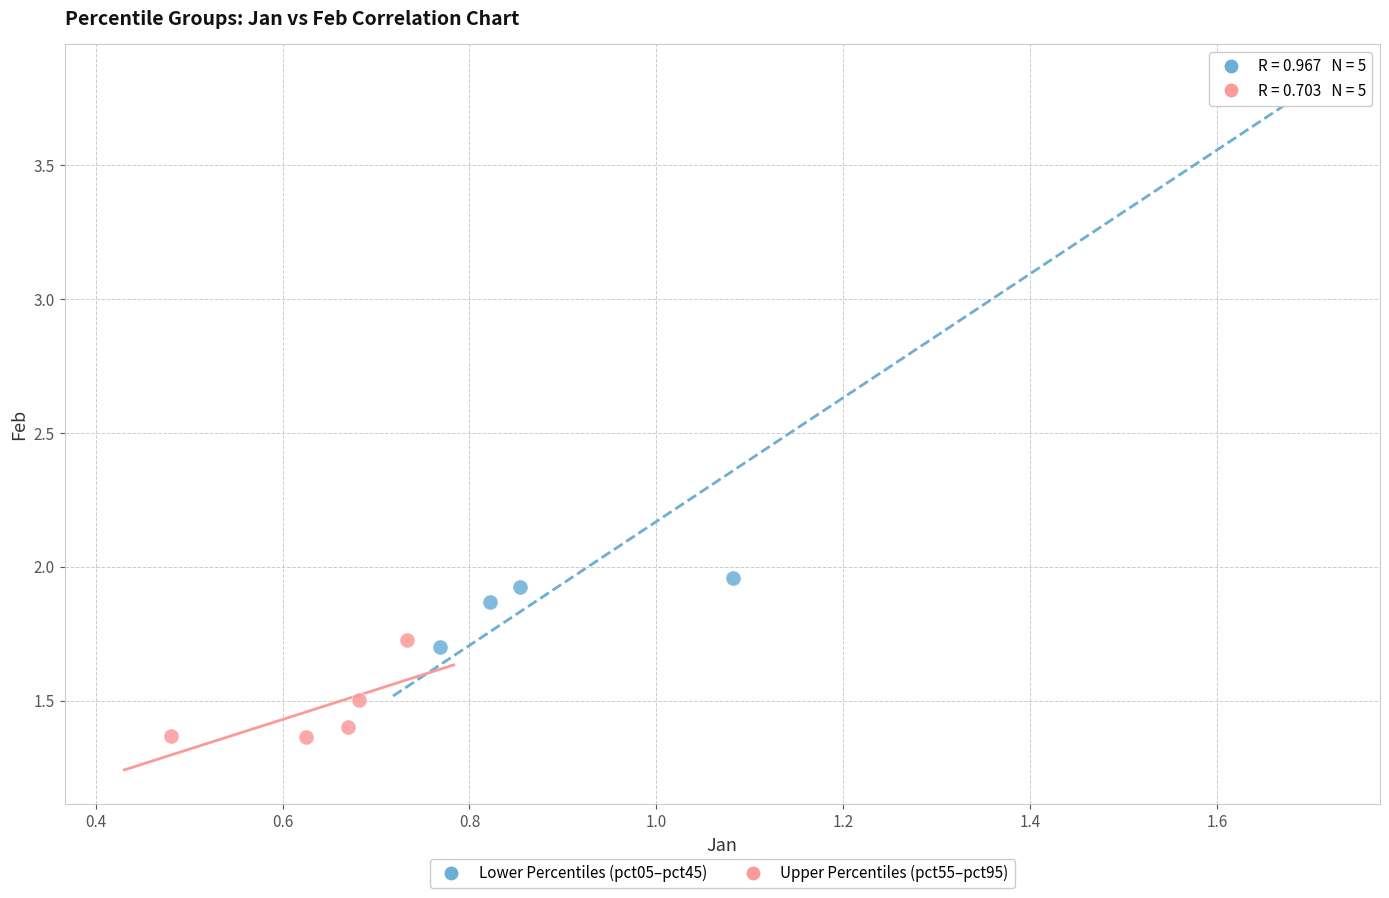

What are all the series names shown in the legend?

Lower Percentiles (pct05–pct45), Upper Percentiles (pct55–pct95)